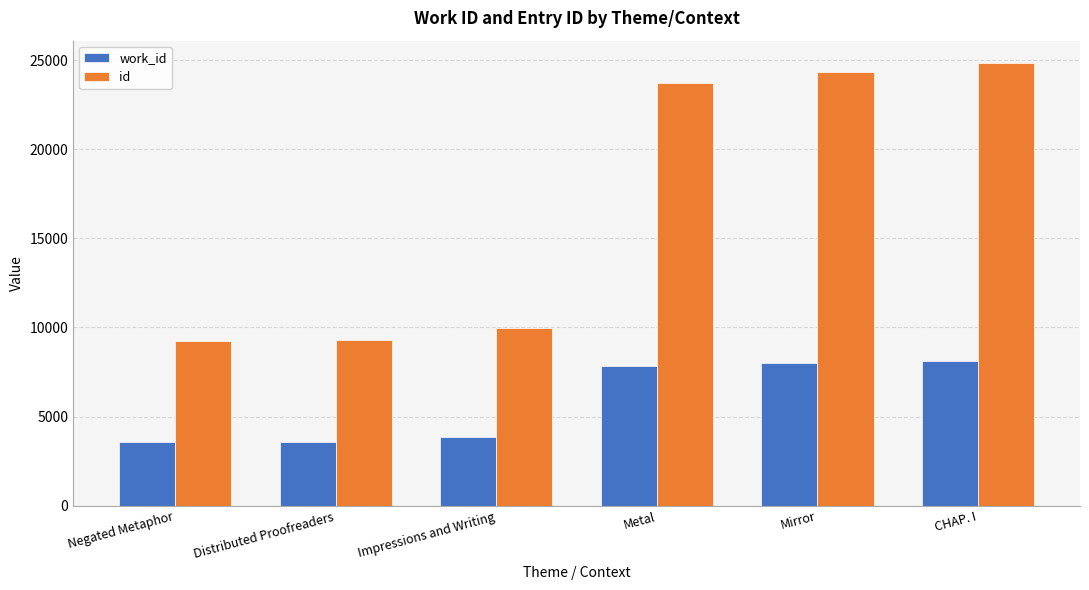

What is the minimum value shown in the chart?

3568